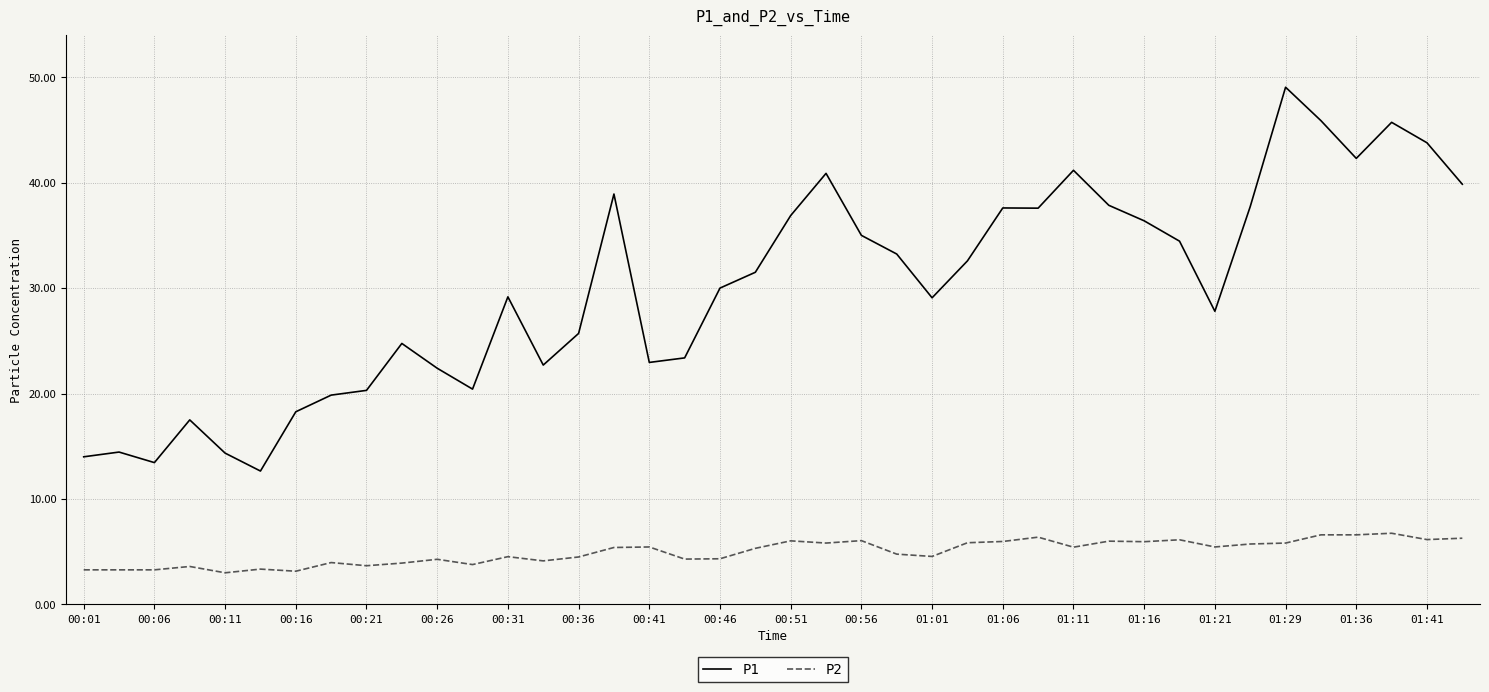

What is the difference between the maximum and minimum values in the P1 series?

36.4